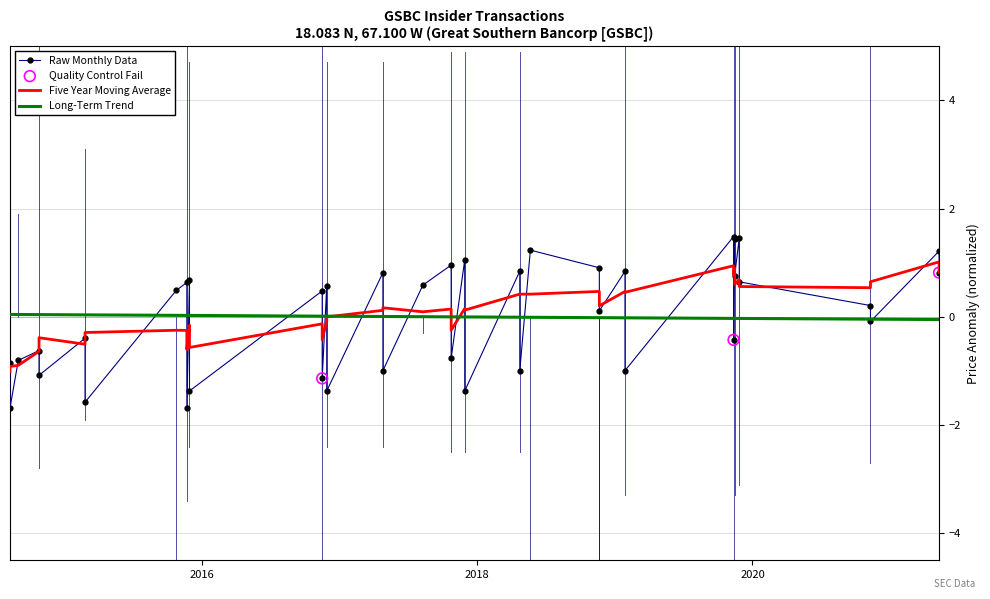

Which has a higher value, 2020-11-09 or 2017-04-26?

2017-04-26